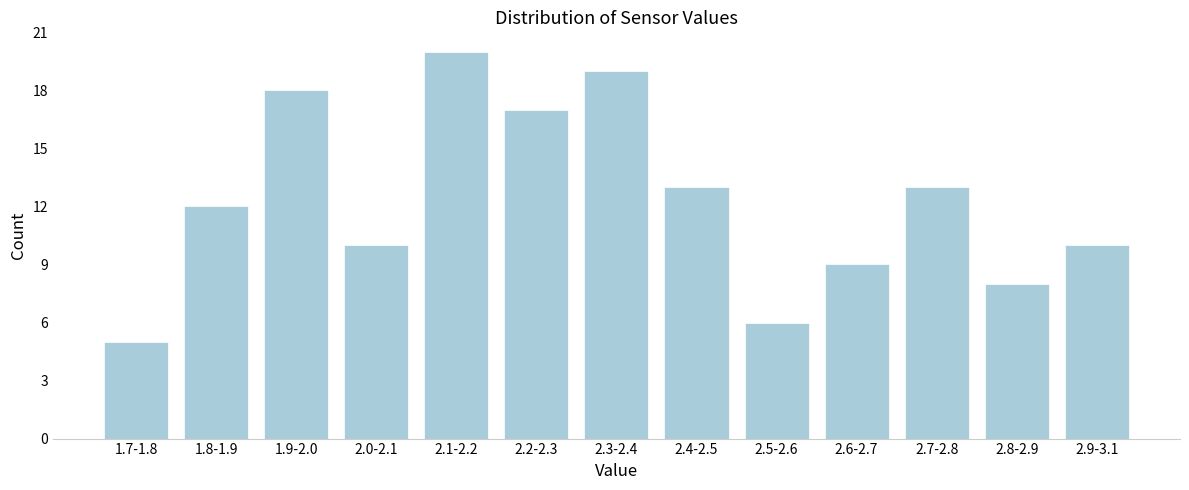

Reading left to right, what are all the values shown in this chart?

5	12	18	10	20	17	19	13	6	9	13	8	10